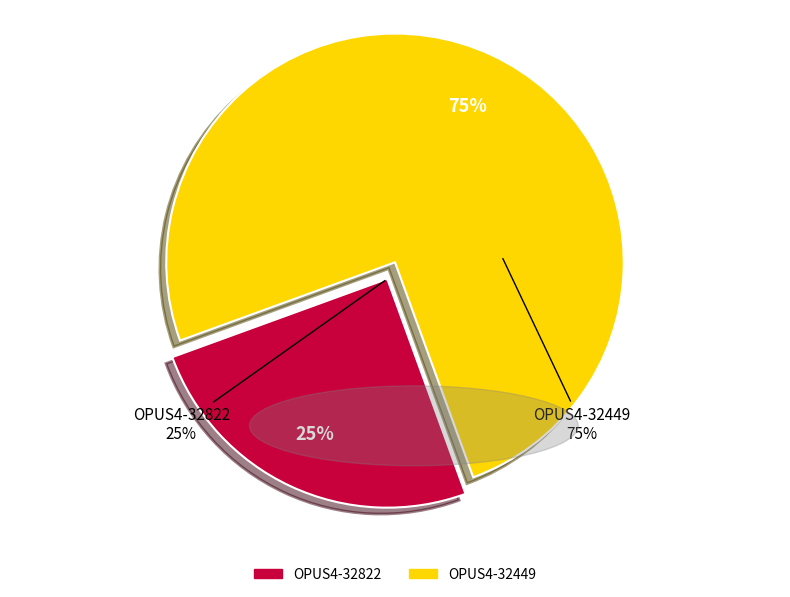

To the nearest percent, what is the difference between the largest and smallest slice percentages?

50%